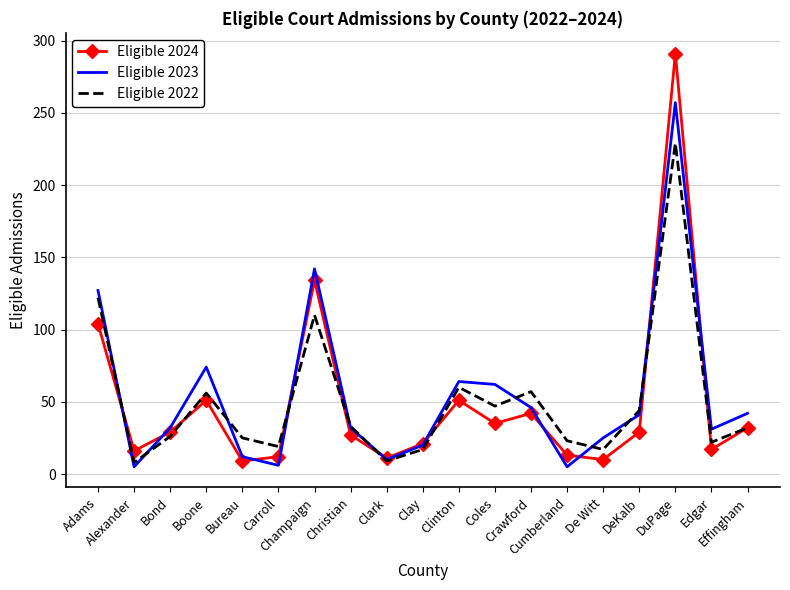

What is the maximum value for Eligible 2024?

291